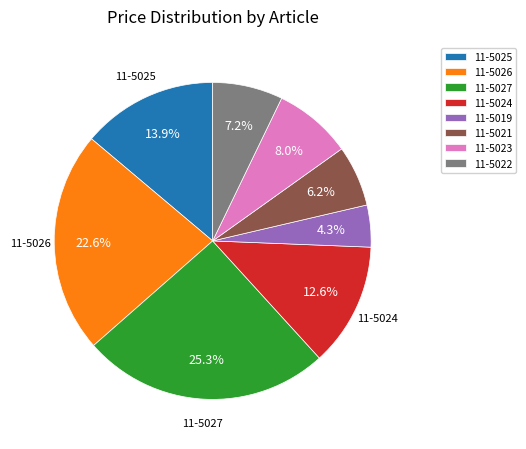

What percentage is the 11-5021 slice, to the nearest percent?

6%